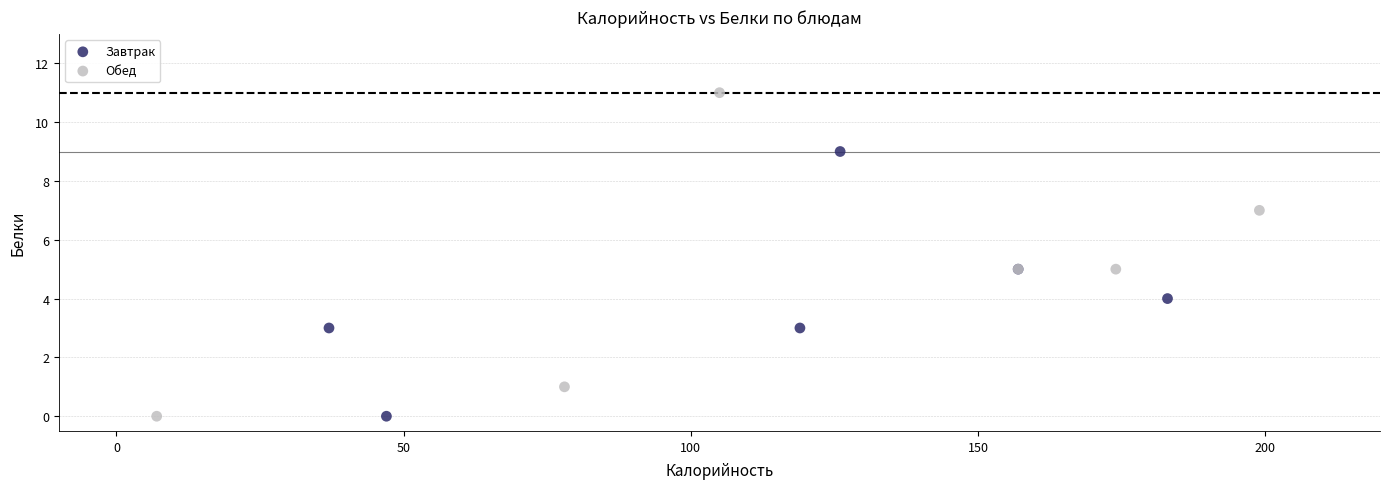

Which series has the widest spread of Y values?

Обед